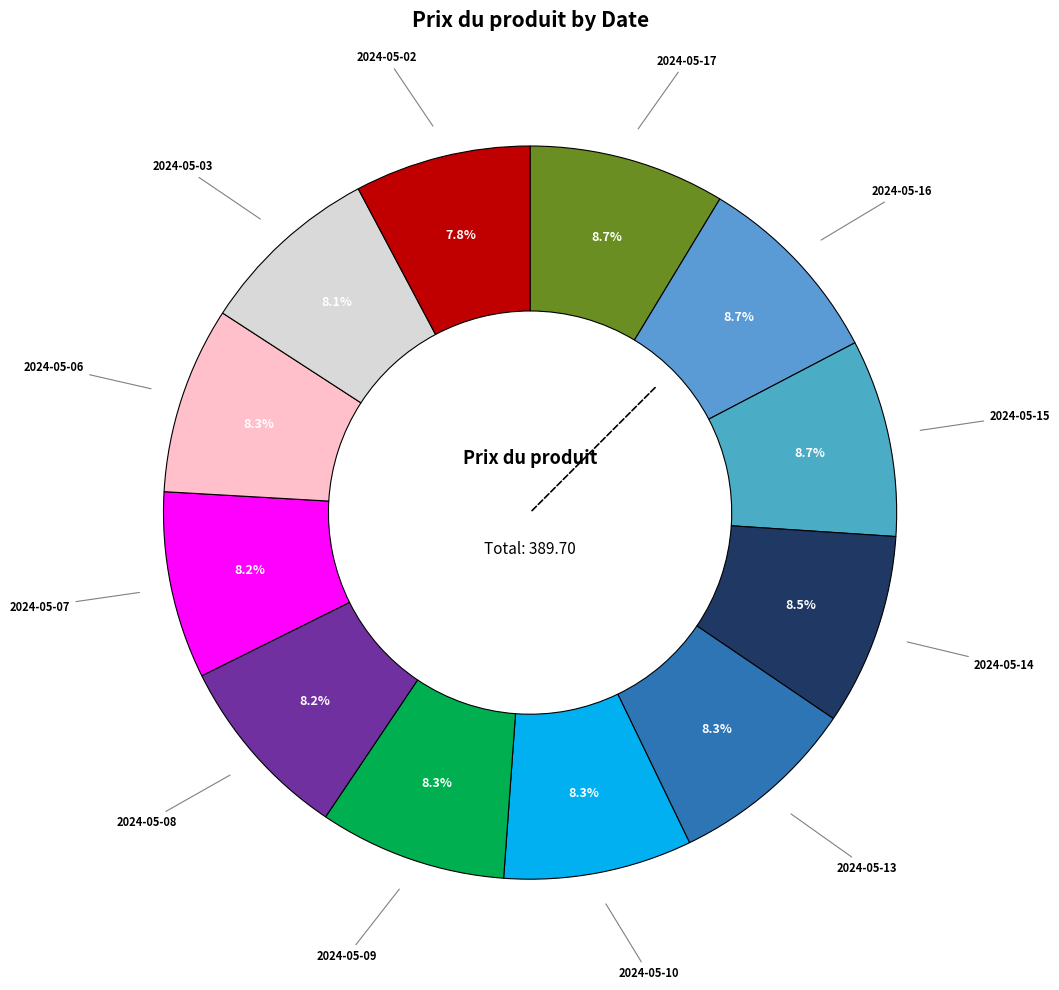

To the nearest percent, what is the average slice percentage?

8%